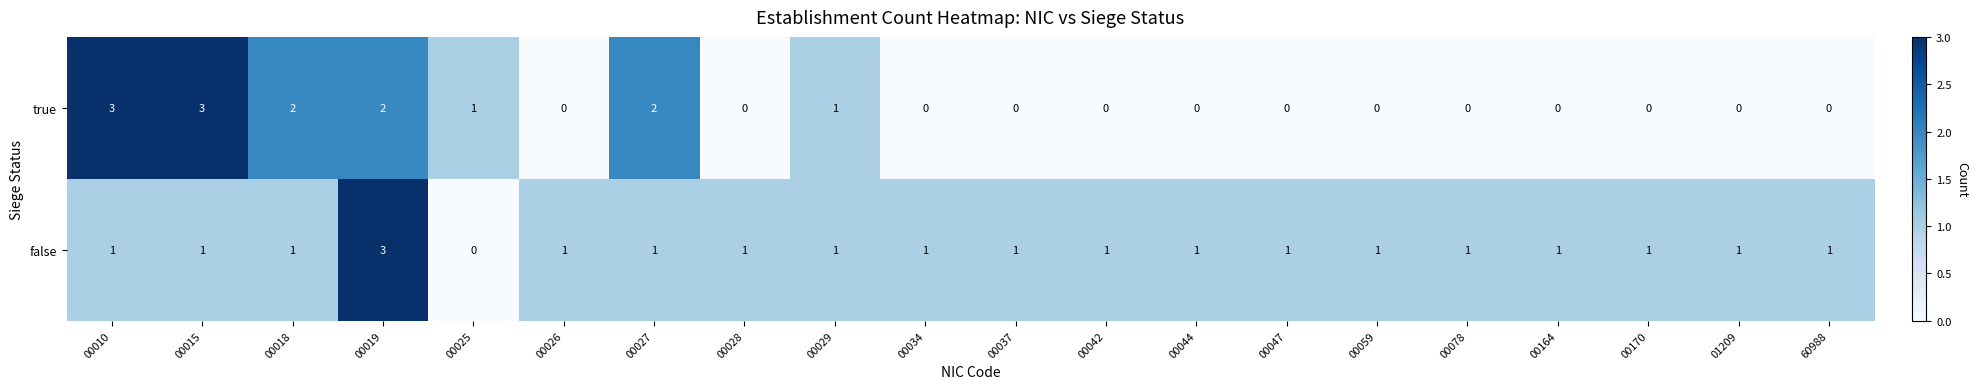

How many data points does each series have?

20